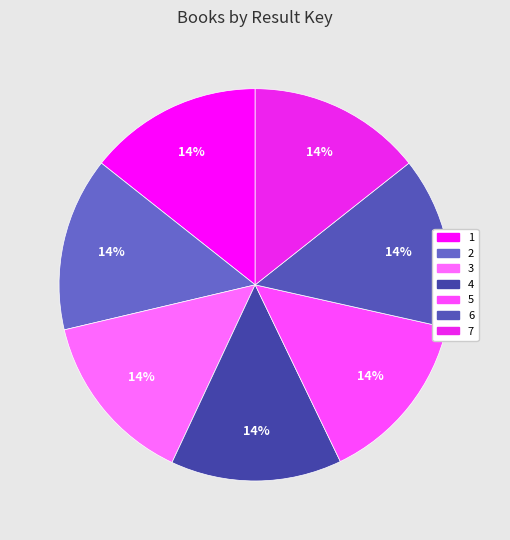

How many slices are in this pie chart?

7